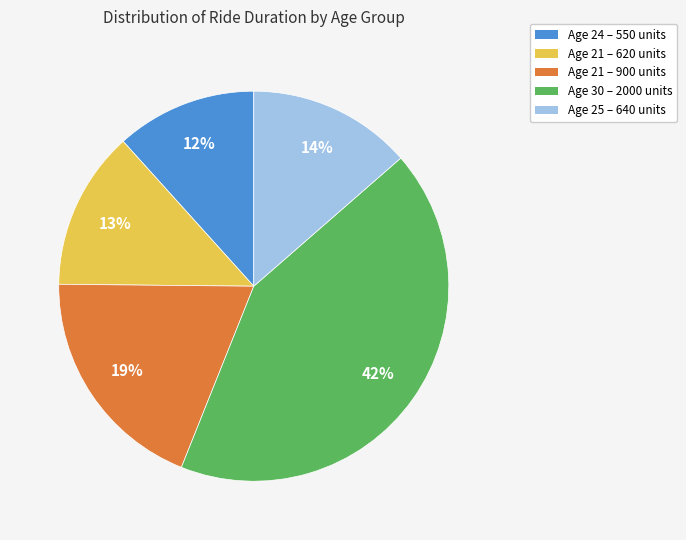

What percentage is the Age 21 – 620 units slice, to the nearest percent?

13%